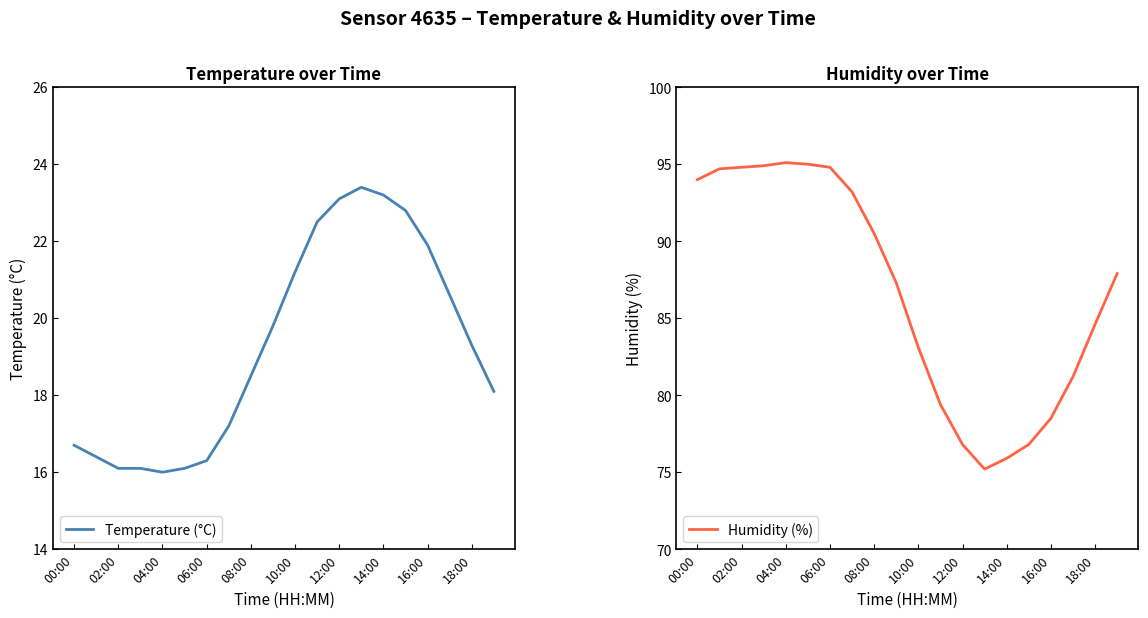

What is the highest value of the Humidity (%) series?

95.1